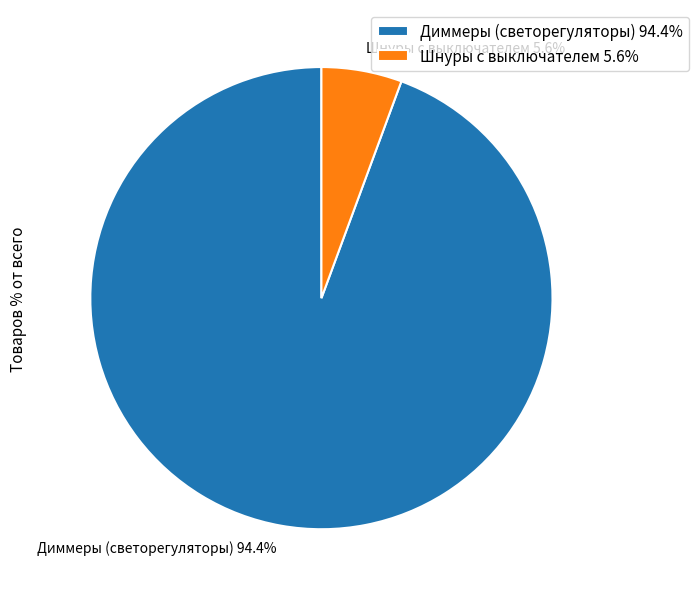

Does any single category account for the majority?

Yes